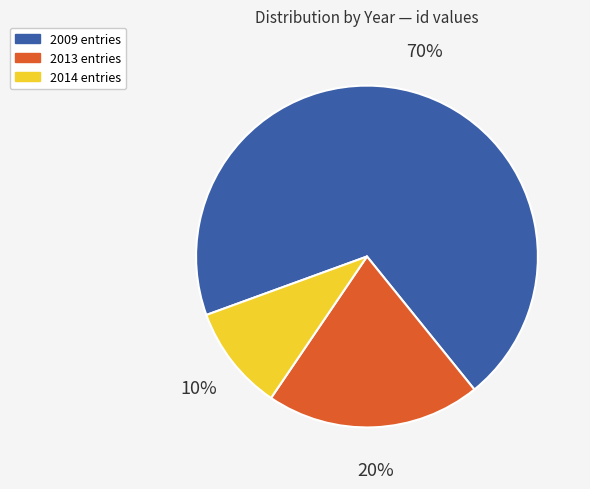

Does any single category account for the majority?

Yes